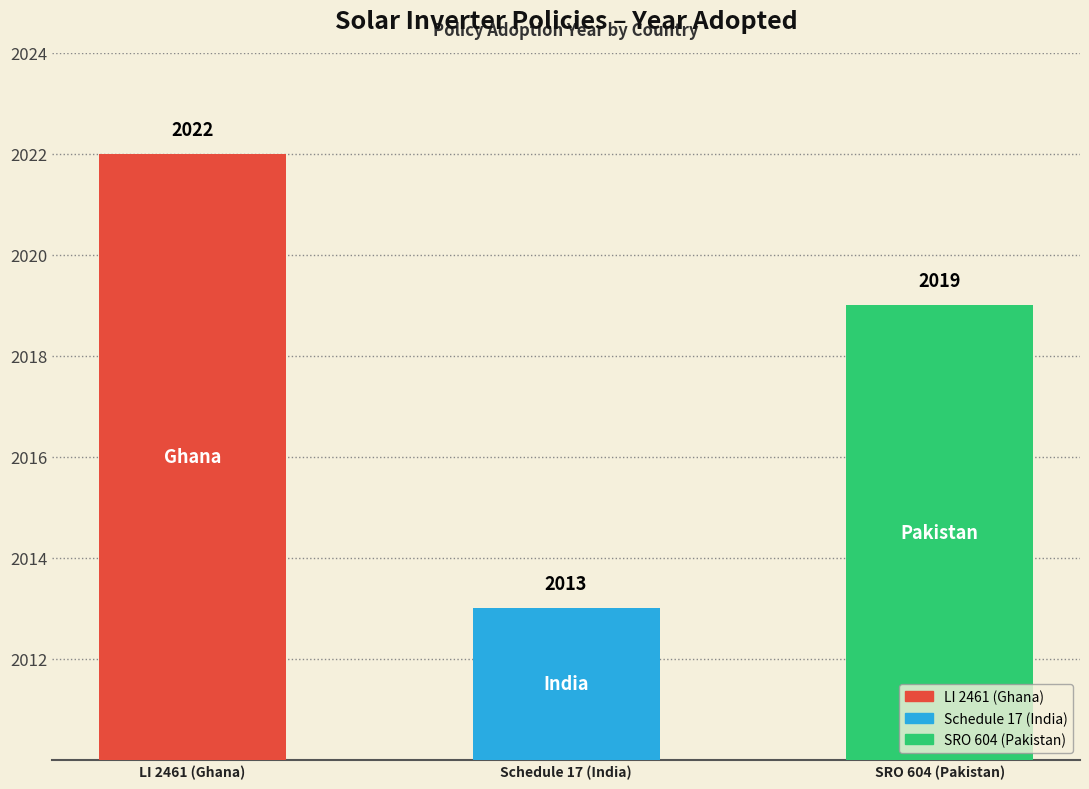

Which category has the lowest value across all series?

Schedule 17 (India)